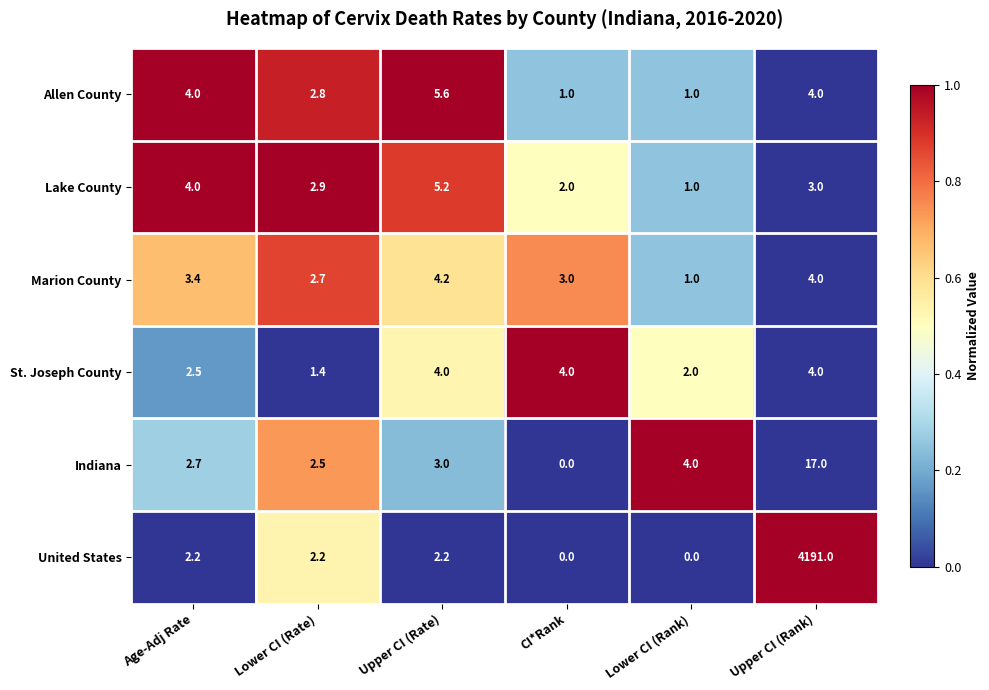

At which category does the chart reach its peak across all series?

Upper CI (Rank)